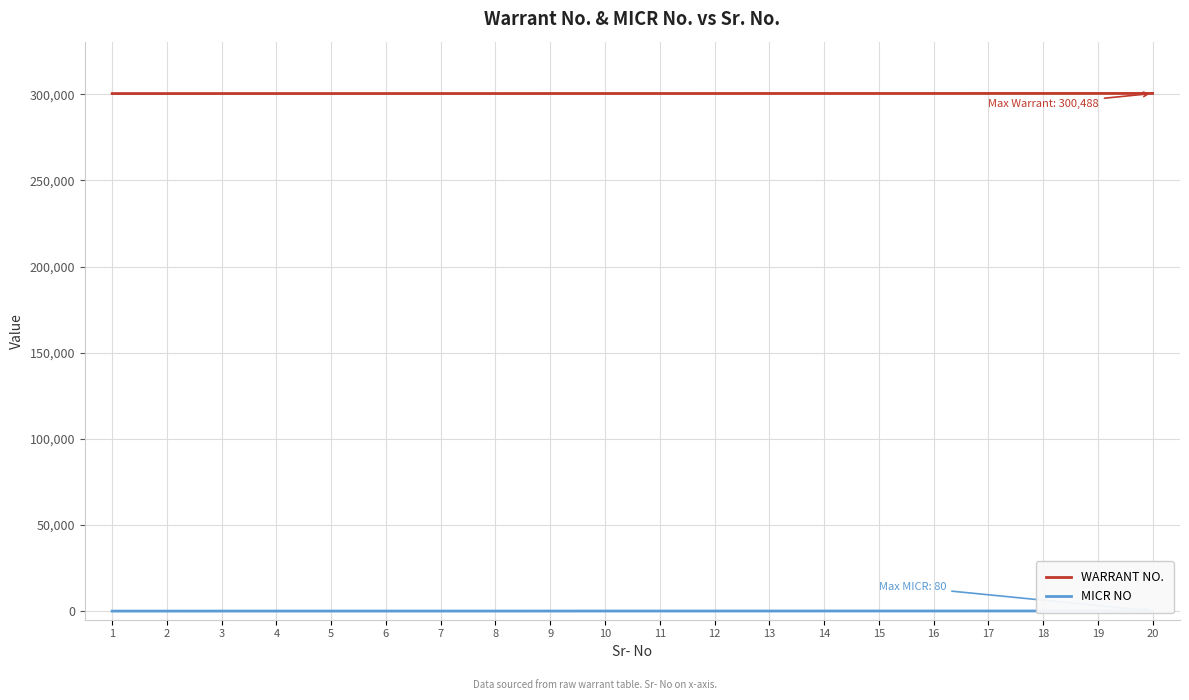

What is the value of the MICR NO point at the 9th from the left?

35